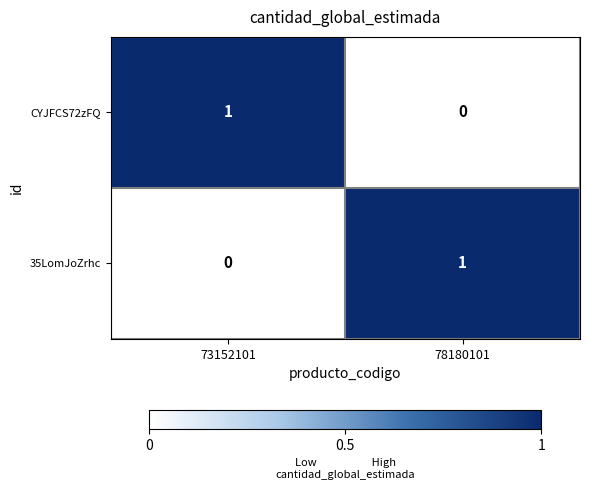

Reading left to right, list all the values displayed in this chart.

CYJFCS72zFQ: 1	0
35LomJoZrhc: 0	1